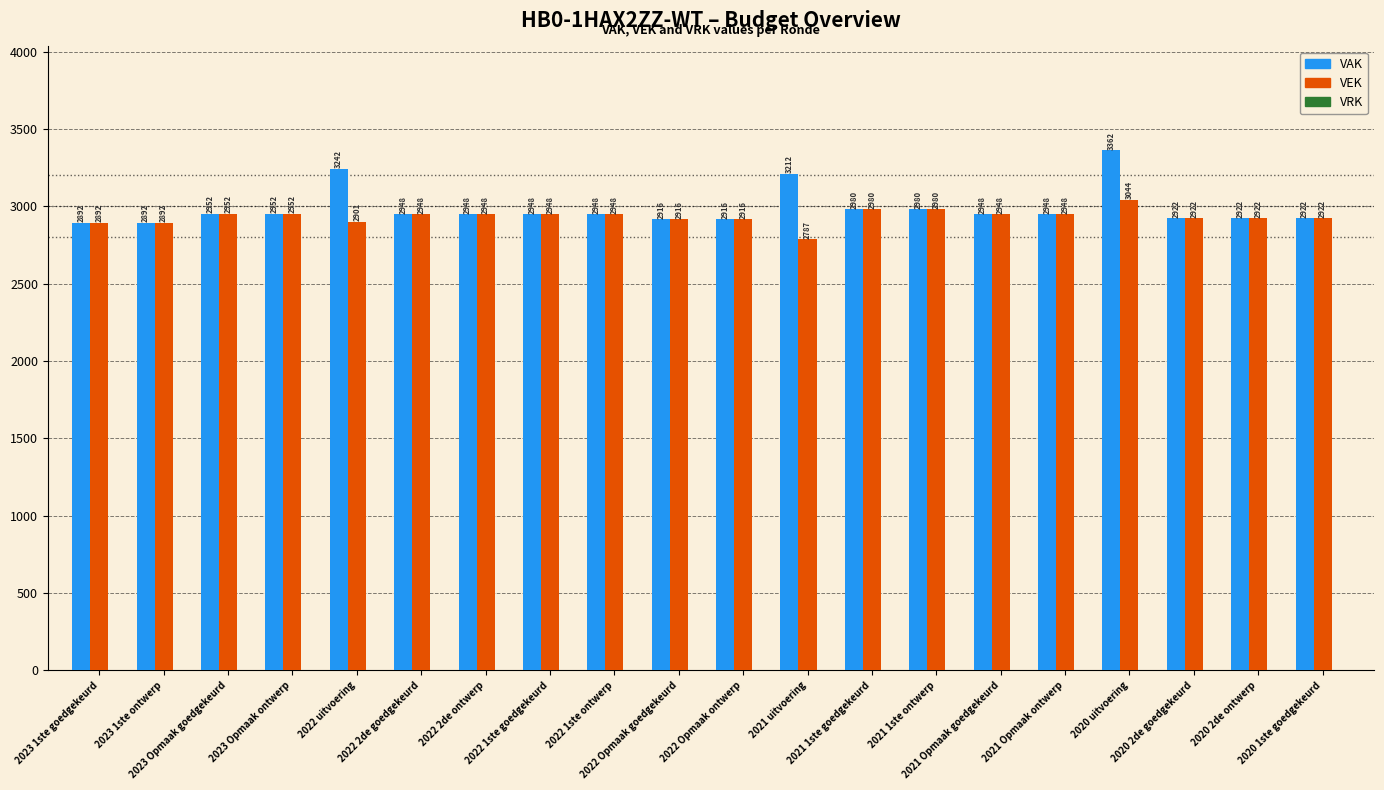

What is the maximum value shown in the chart?

3362